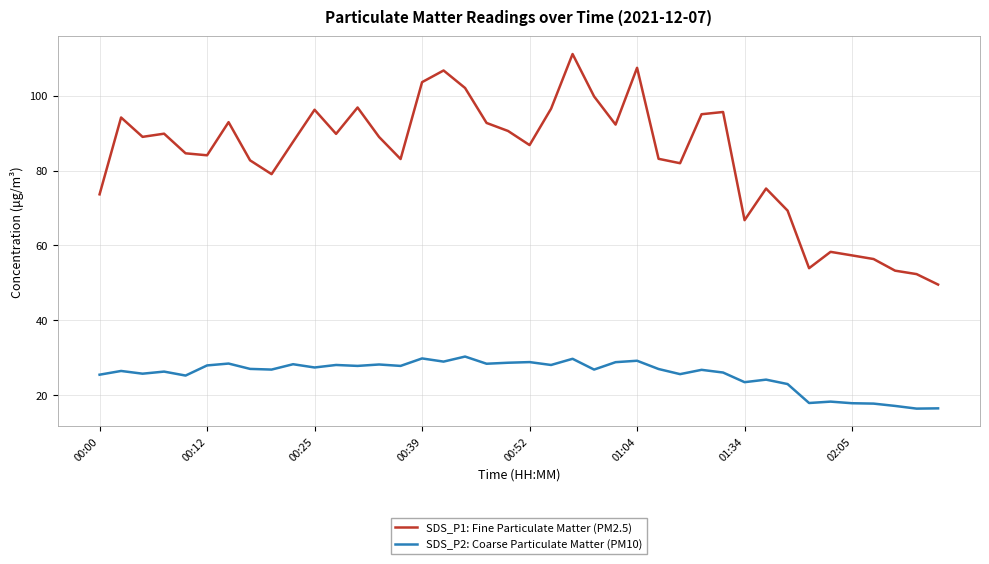

What is the maximum value shown in the chart?

111.2